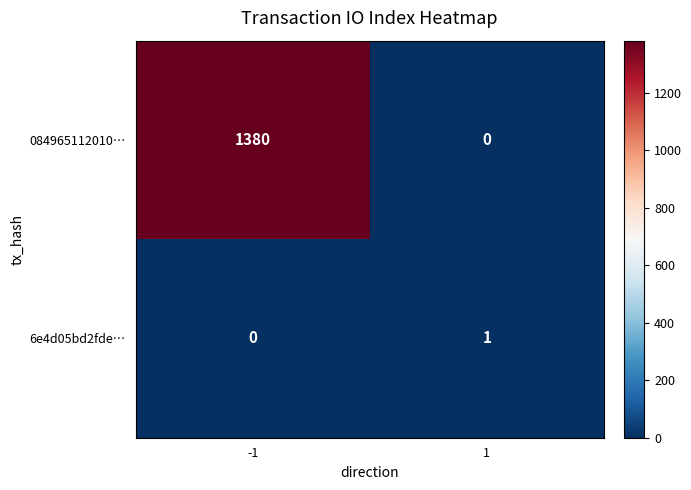

Which series has the largest range (max minus min)?

084965112010…